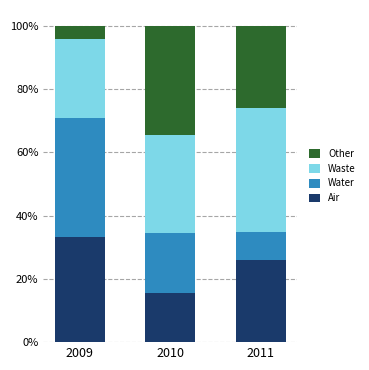

What is the total value across all series at 2009?

100.0